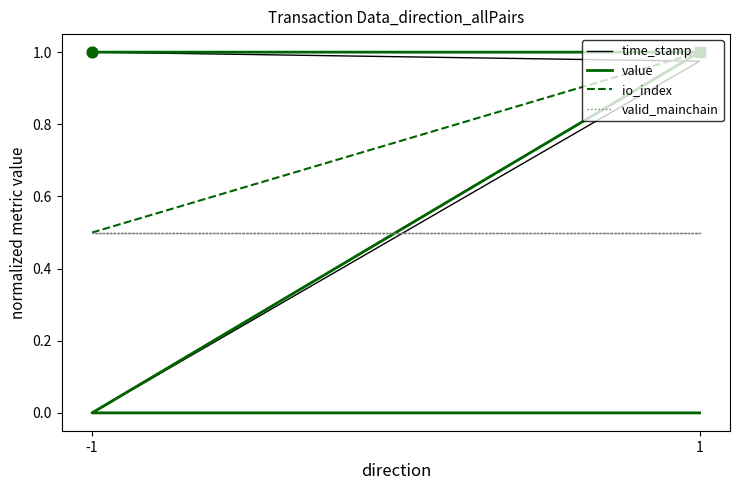

Which series contains the highest Y value?

time_stamp